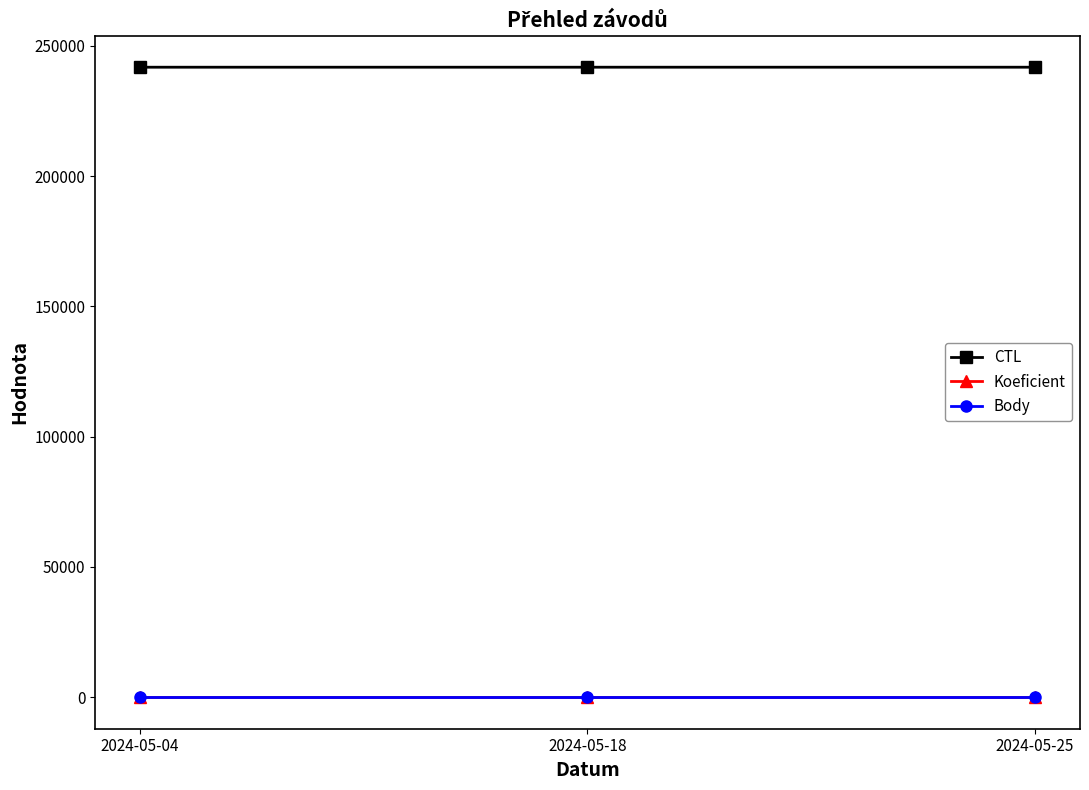

The value of CTL at 2024-05-04 is 162890. True or false?

False